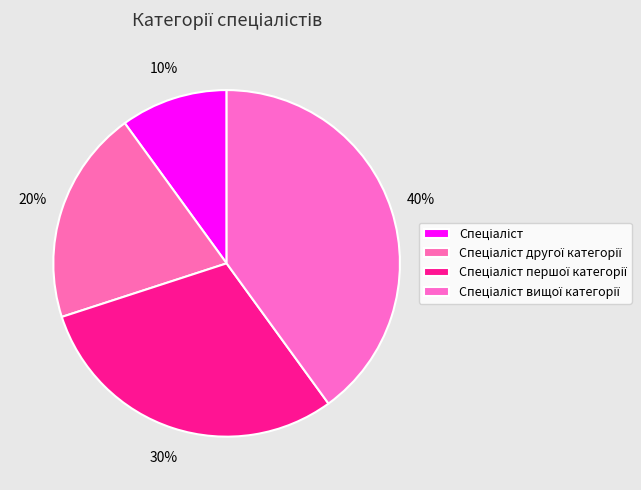

Is Спеціаліст вищої категорії the majority of the pie?

No